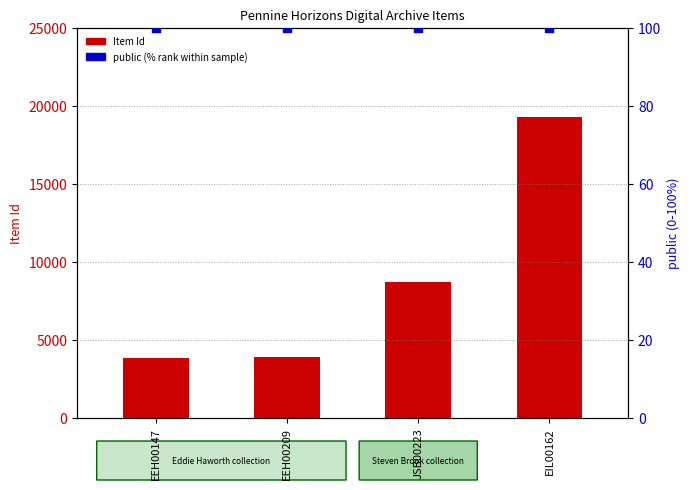

What is the total value across all series at EEH00147?

3926